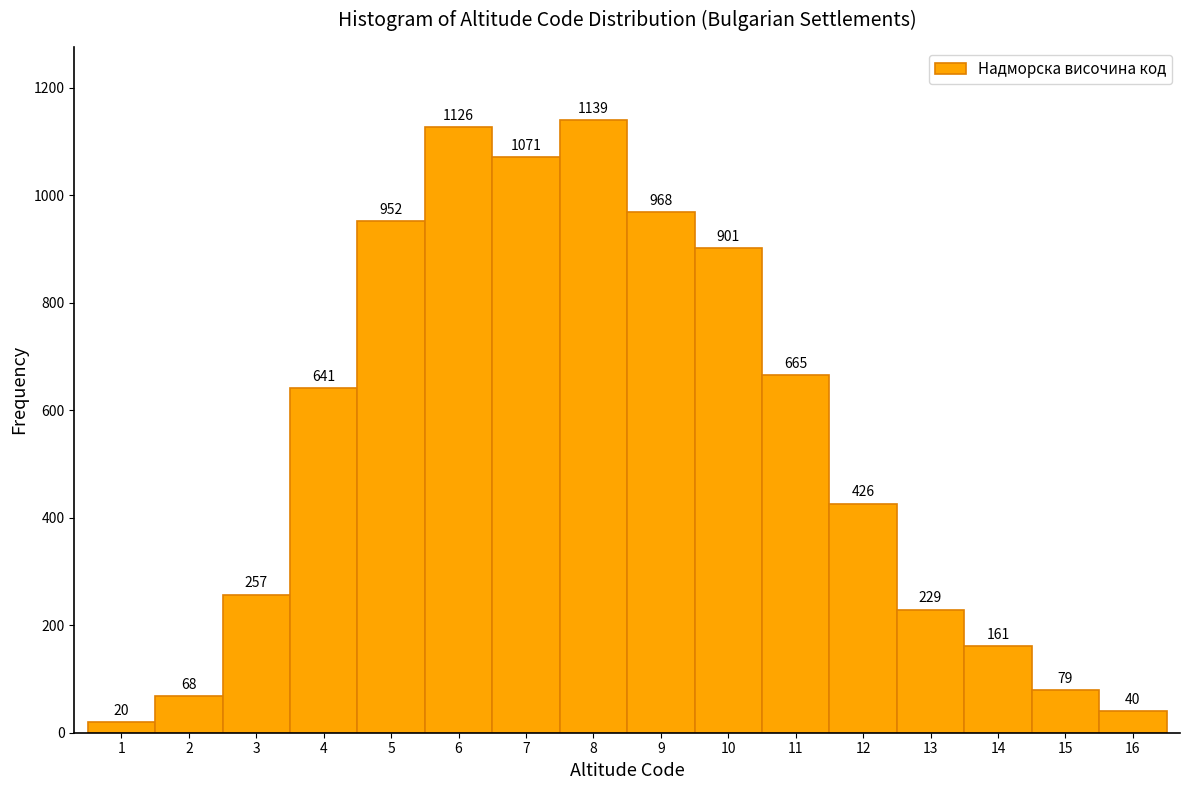

Reading left to right, list every bar in this chart as the range it spans on the x-axis followed by its height.

0.5 to 1.5: 20
1.5 to 2.5: 68
2.5 to 3.5: 257
3.5 to 4.5: 641
4.5 to 5.5: 952
5.5 to 6.5: 1126
6.5 to 7.5: 1071
7.5 to 8.5: 1139
8.5 to 9.5: 968
9.5 to 10.5: 901
10.5 to 11.5: 665
11.5 to 12.5: 426
12.5 to 13.5: 229
13.5 to 14.5: 161
14.5 to 15.5: 79
15.5 to 16.5: 40